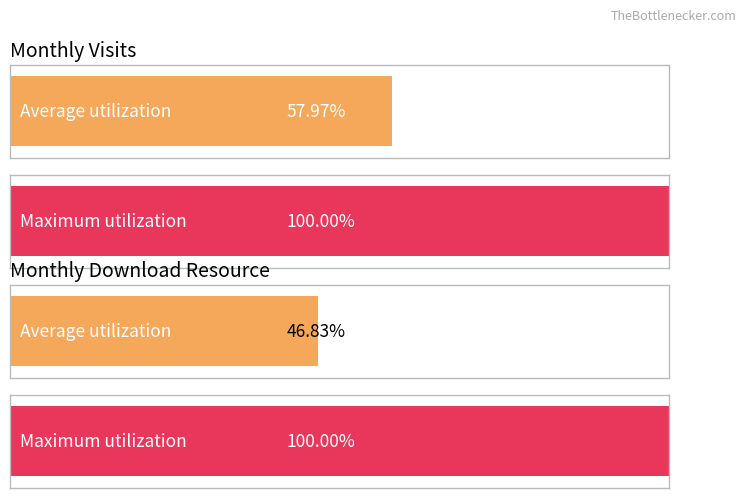

Are the bars grouped side by side (vs. stacked)?

Yes